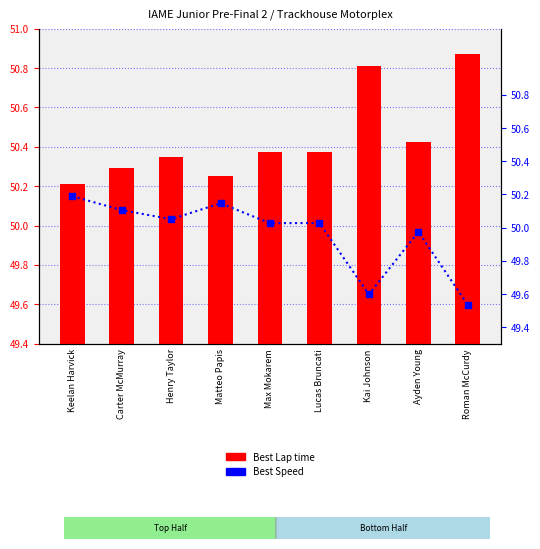

What are all the series names shown in the legend?

Best Lap time, Best Speed